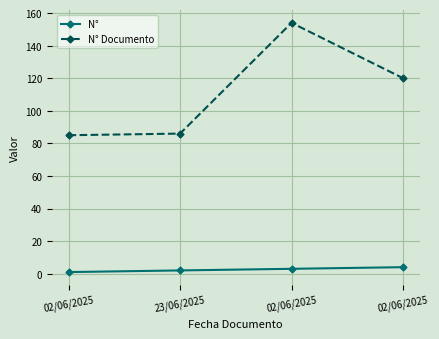

How many data points does each series have?

4